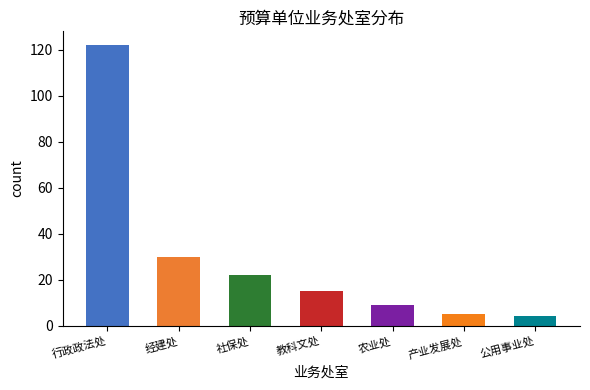

What is the label of the 7th bar from the left?

公用事业处